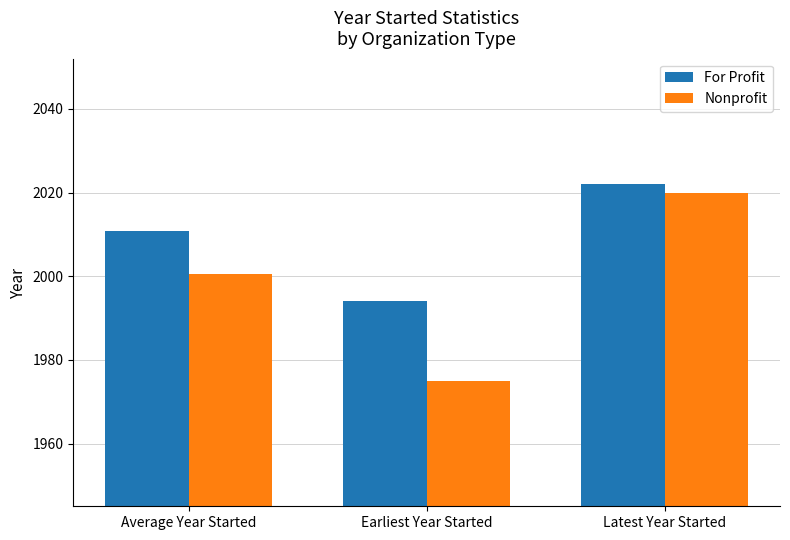

What position from the left is Average Year Started?

1